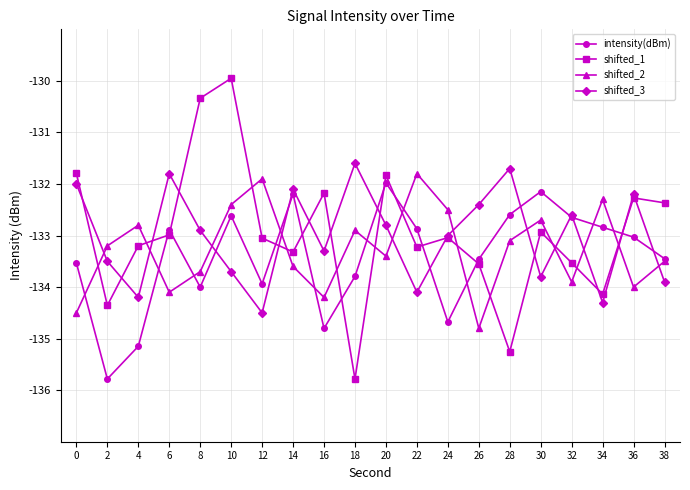

How many times do shifted_3 and shifted_1 cross each other?

14